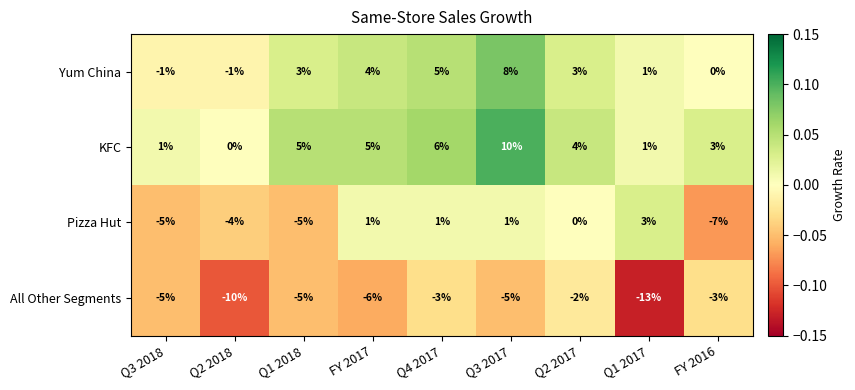

At which category is the sum across all series the highest?

Q3 2017